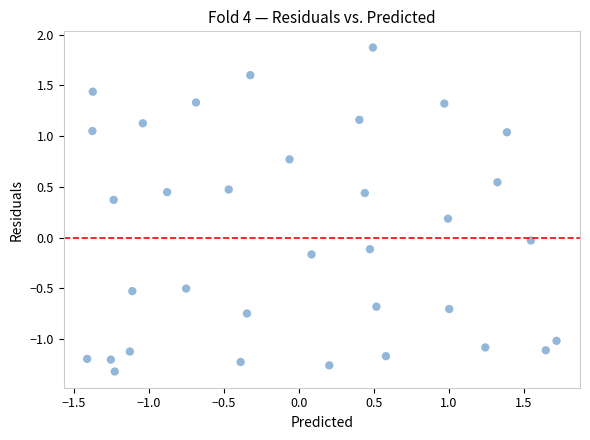

What is the range of Y values (max minus min)?

3.2